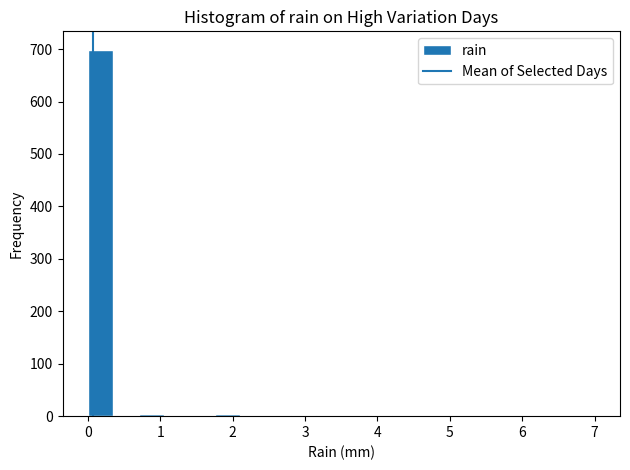

Around what value on the x-axis is the tallest bar? Give the approximate position of its centre, as read against the axis.

0.2